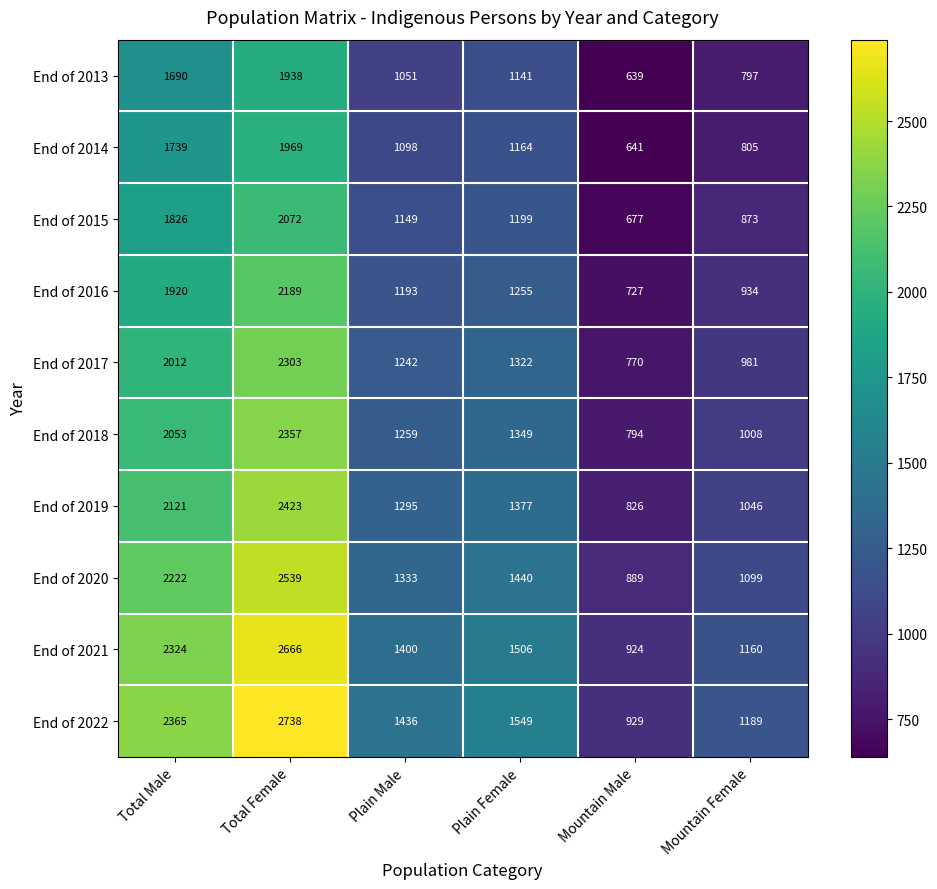

Is the value of End of 2019 at Mountain Male greater than the value of End of 2015 at Total Male?

No